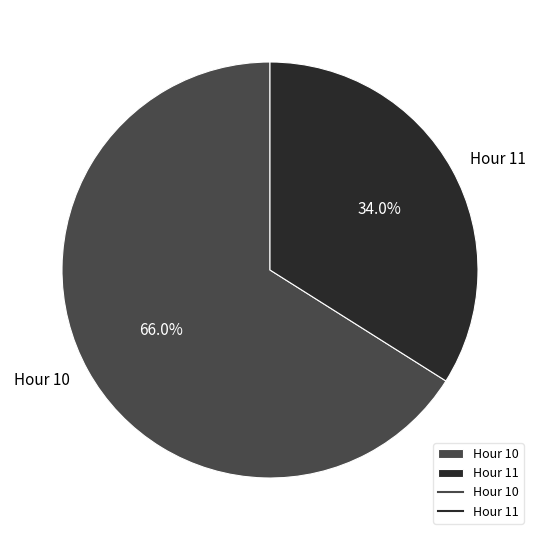

What is the smallest slice in the pie chart?

Hour 11